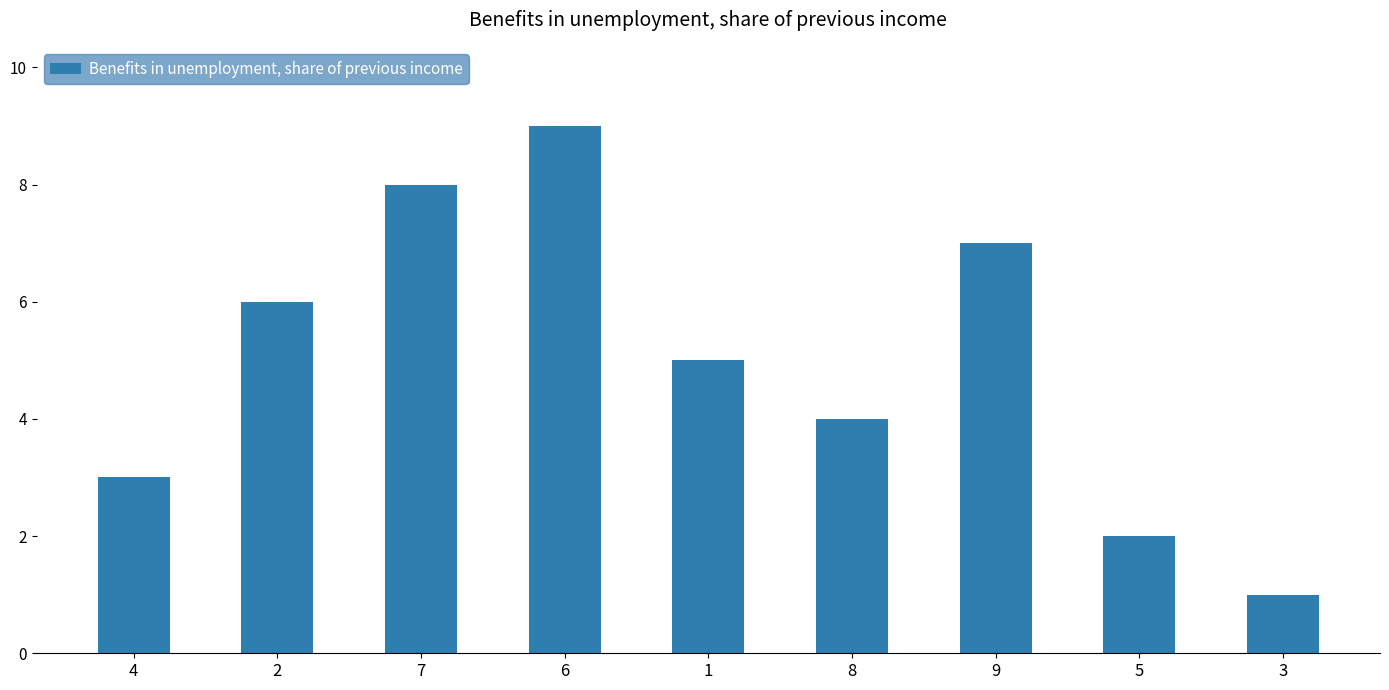

At which label is the value closest to 5?

1